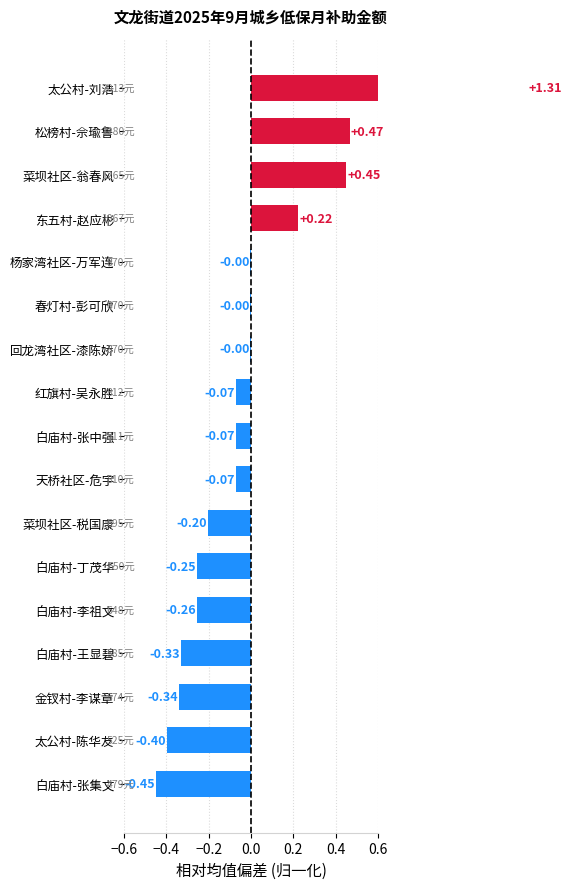

What is the sum of the values at 松榜村-佘瑜鲁 and 东五村-赵应彬?

0.7